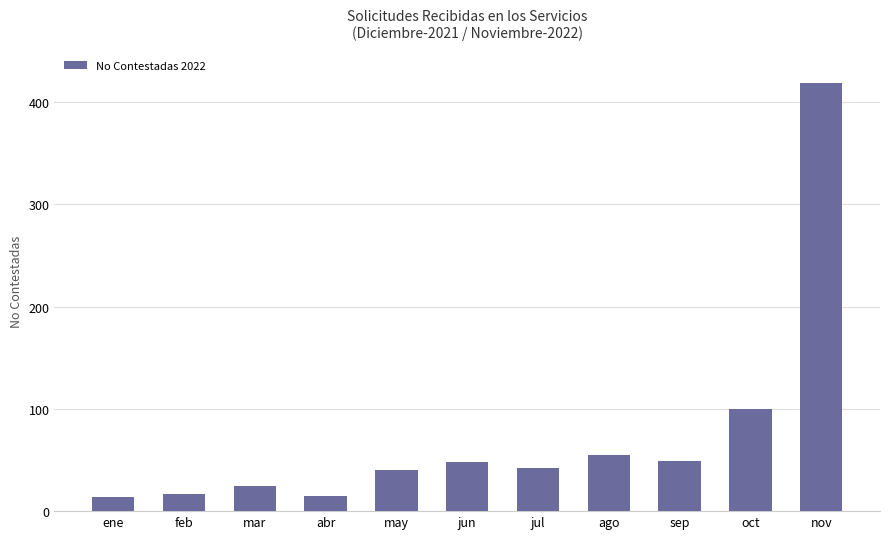

What is the difference between the maximum and minimum values?

405